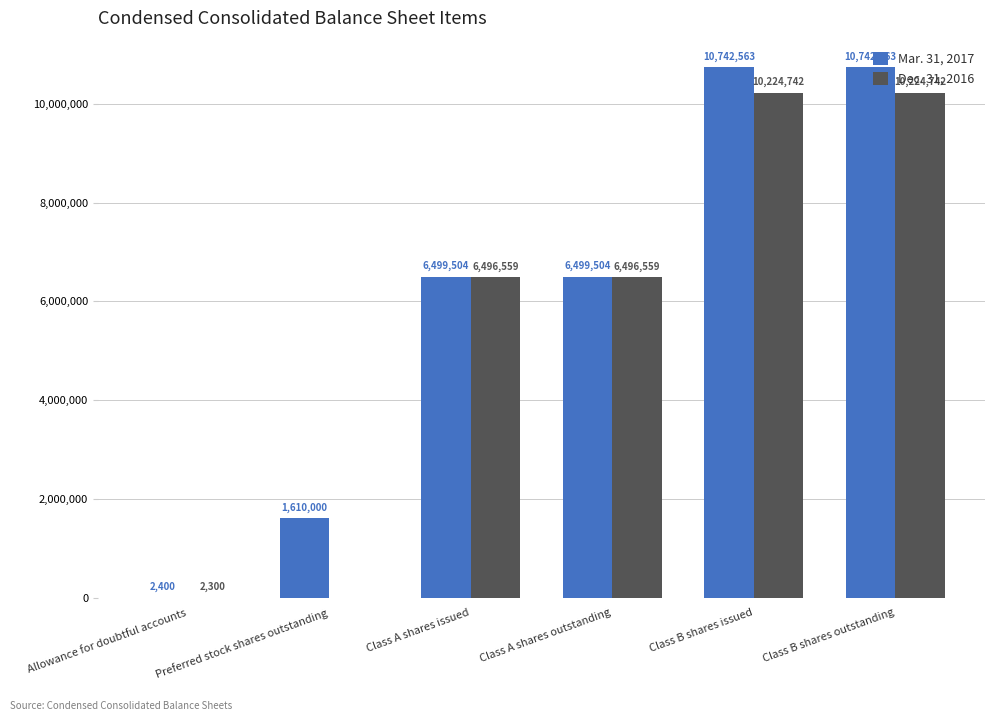

Which series changed the most between Preferred stock shares outstanding and Class A shares outstanding?

Dec. 31, 2016